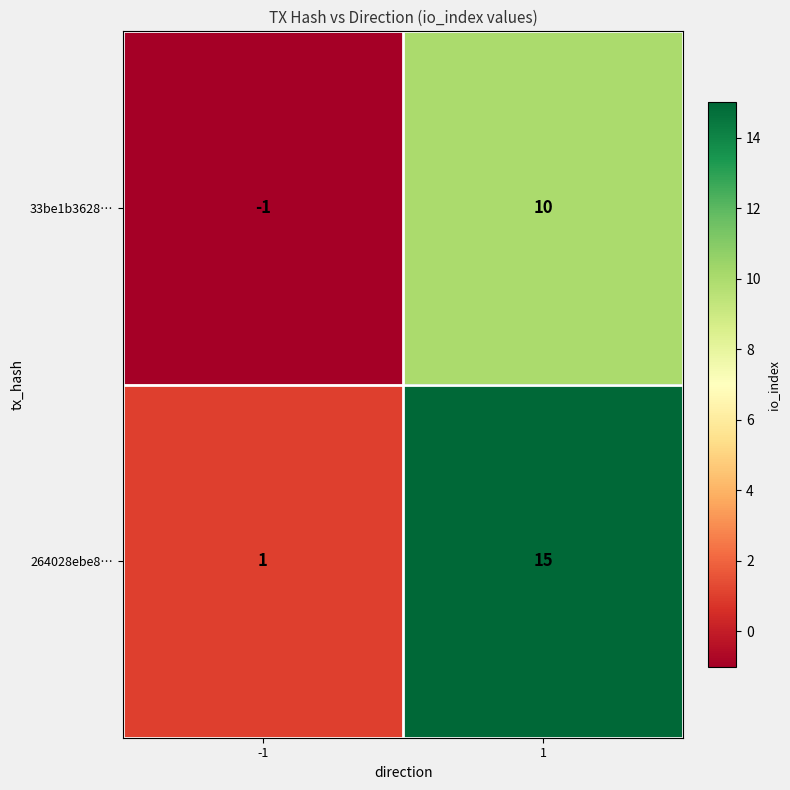

Rank the series by their average value, from lowest to highest.

33be1b3628…, 264028ebe8…